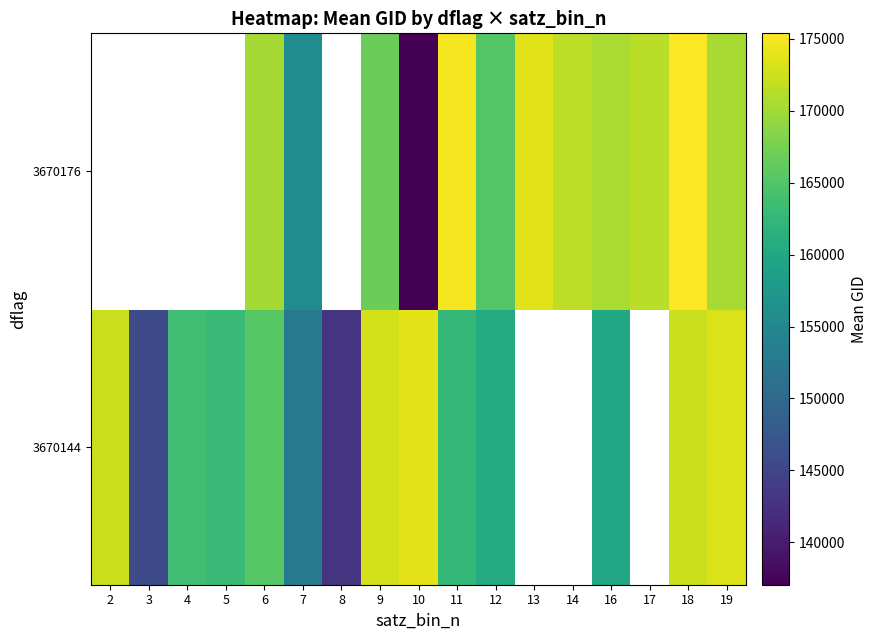

How many data points in 3670144 are above 165464?

6